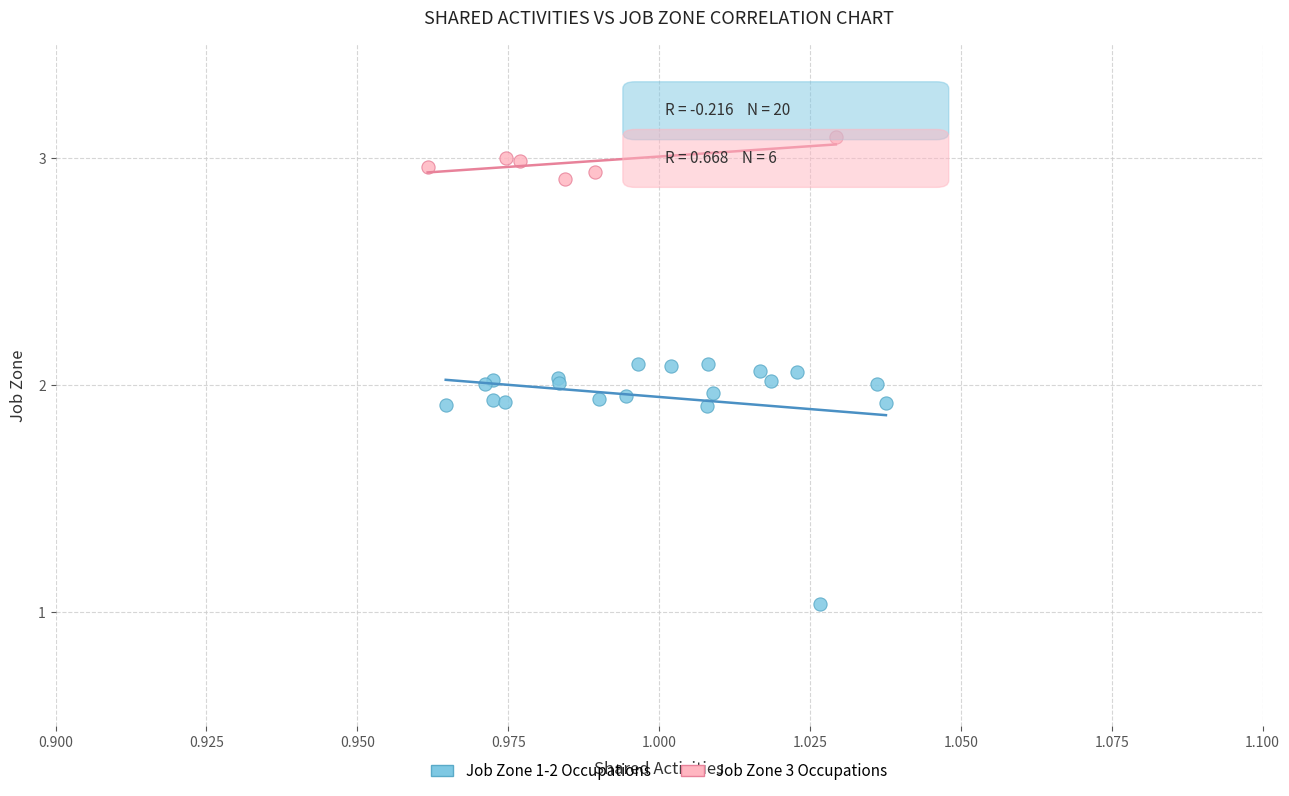

Which series reaches the maximum Y coordinate?

Job Zone 3 Occupations